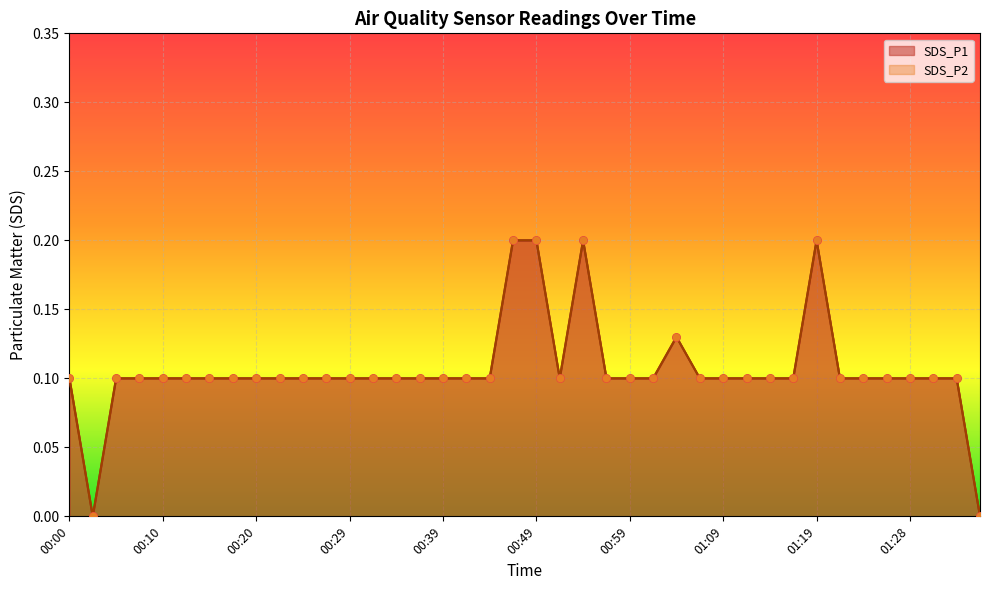

At how many categories does at least one series exceed 0?

38